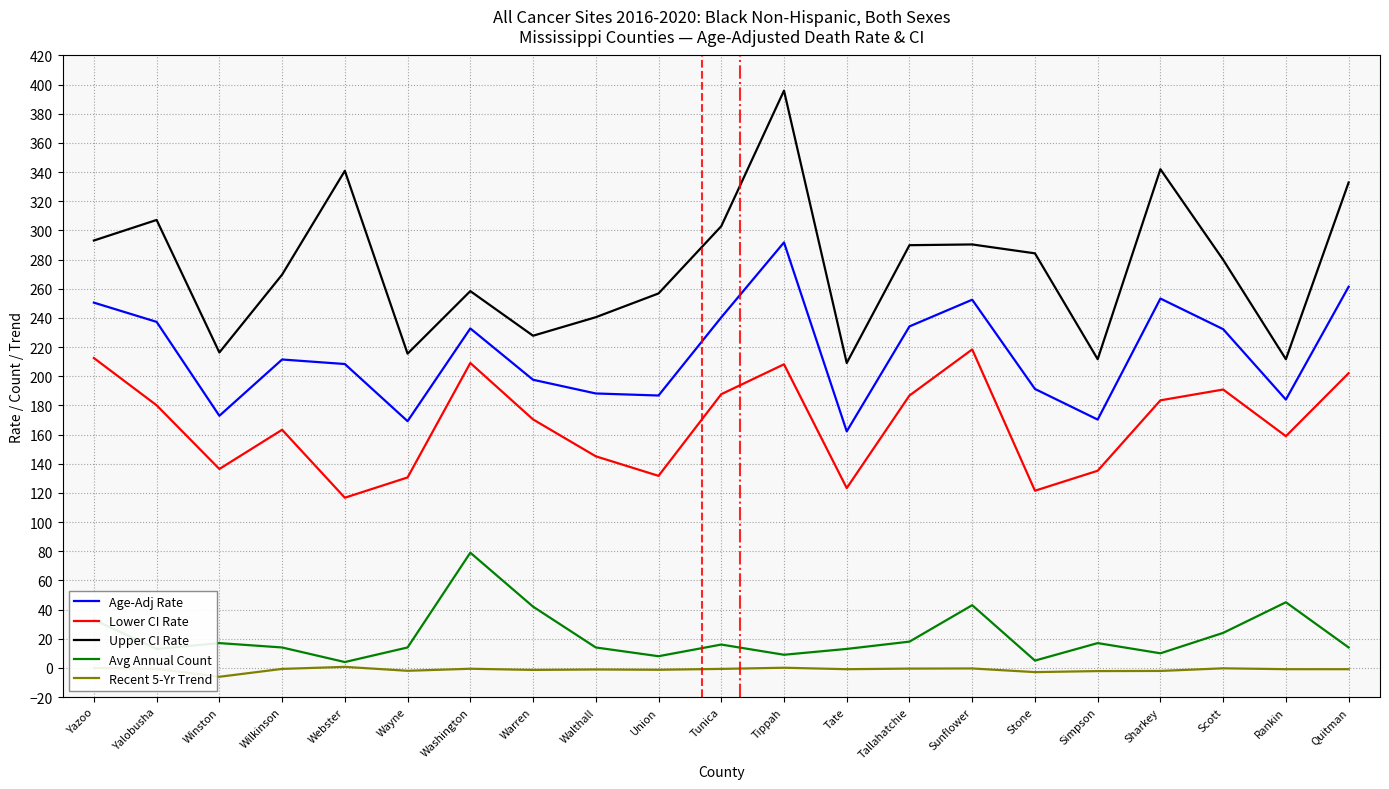

What is the difference between the second highest and second lowest values in the Lower CI Rate series?

91.0